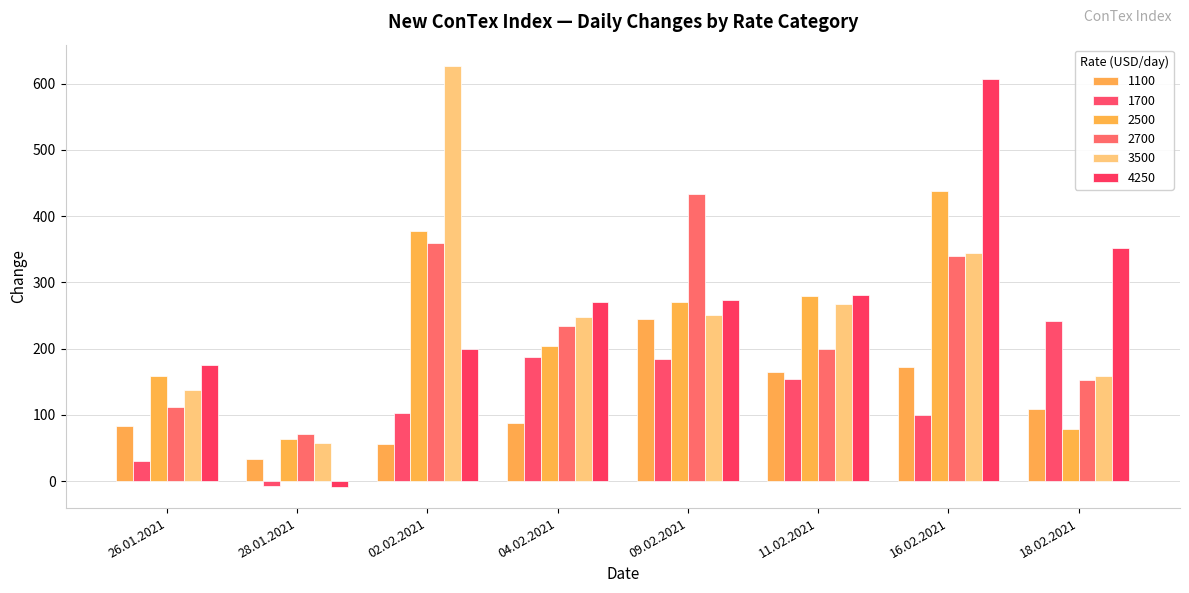

At how many categories does at least one series exceed 59?

8